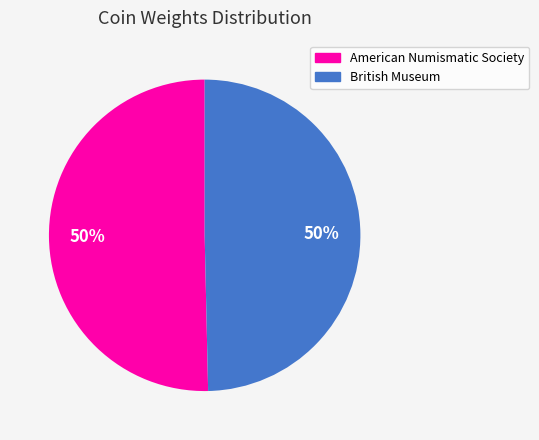

To the nearest percent, what is the average slice percentage?

50%